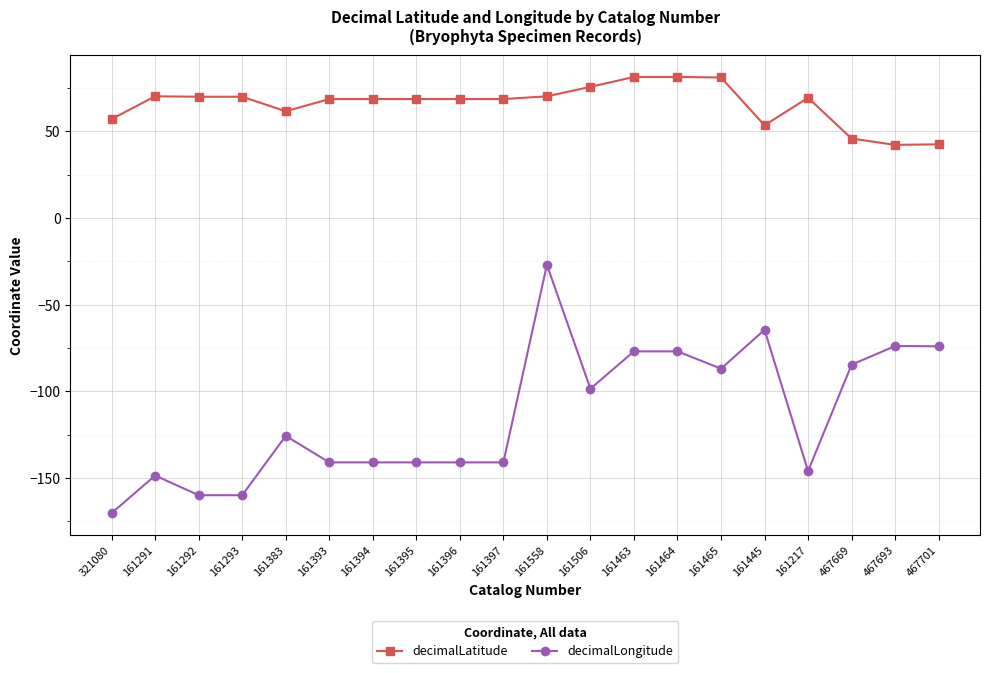

Rank the series at 161558 from lowest to highest value.

decimalLongitude, decimalLatitude